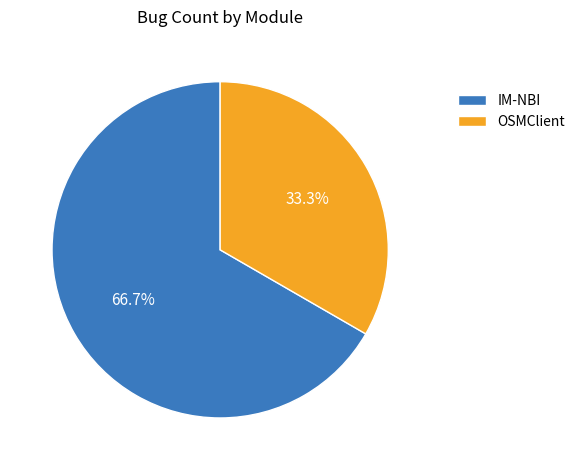

Rank the categories by value from highest to lowest.

IM-NBI, OSMClient